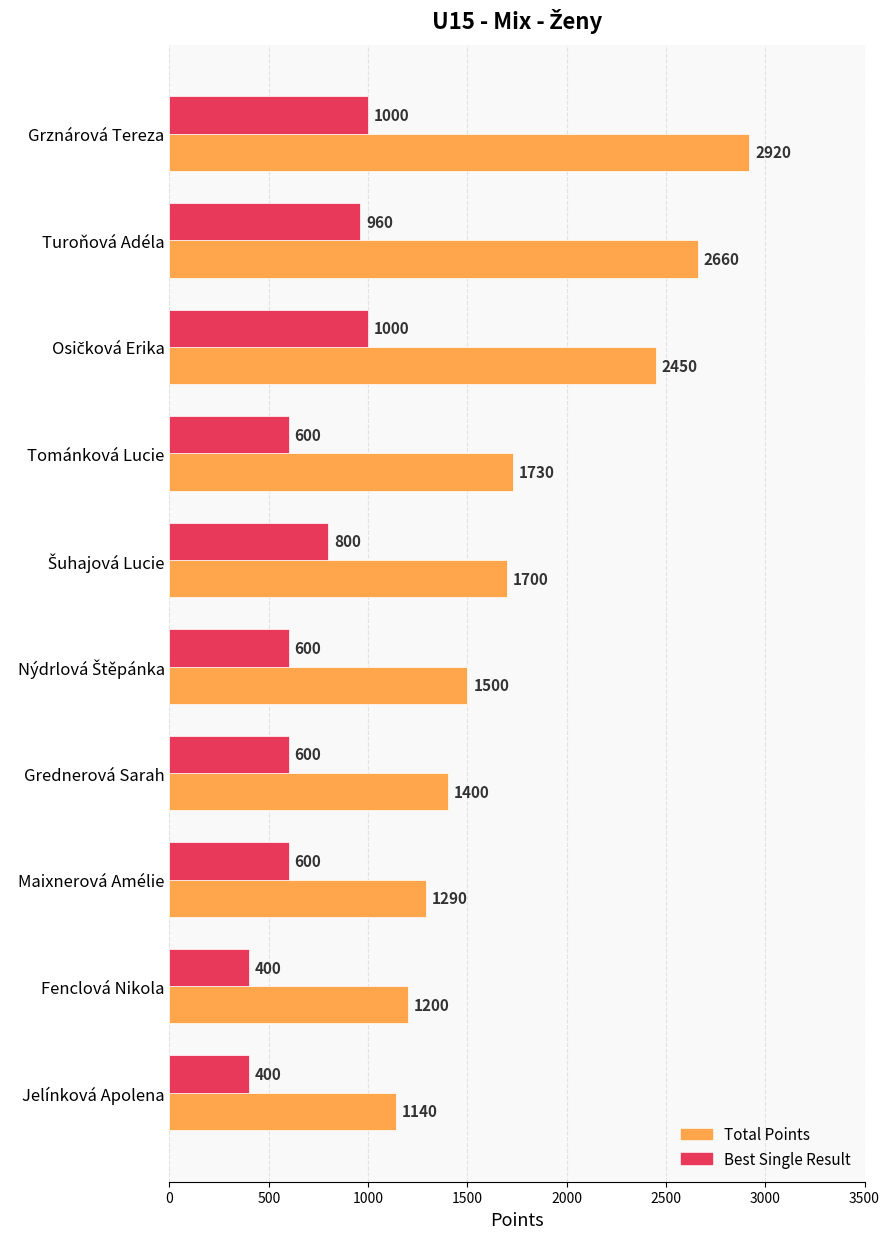

What is the difference between the highest and lowest values at Maixnerová Amélie?

690